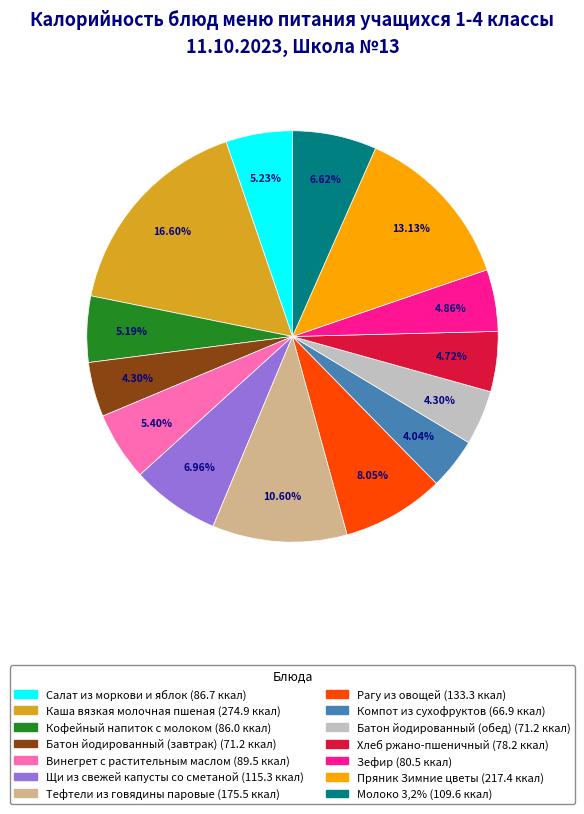

Count the number of slices in the pie.

14